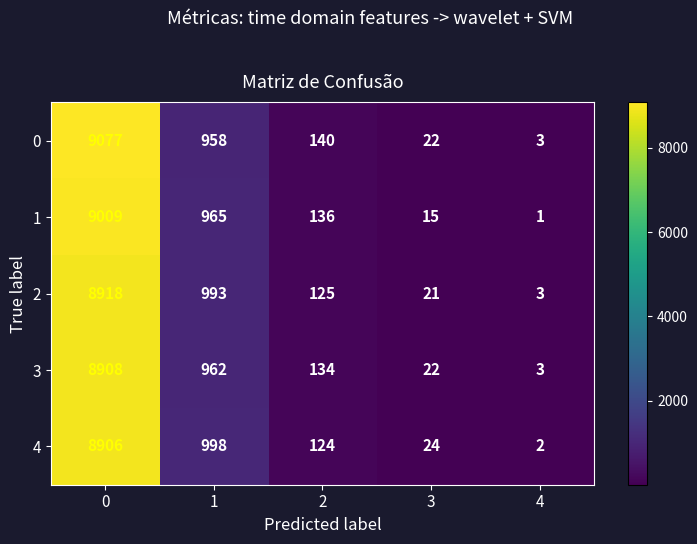

What is the smallest value displayed?

1